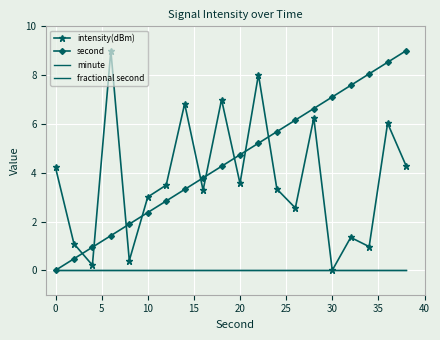

How many values in intensity(dBm) are above zero?

19